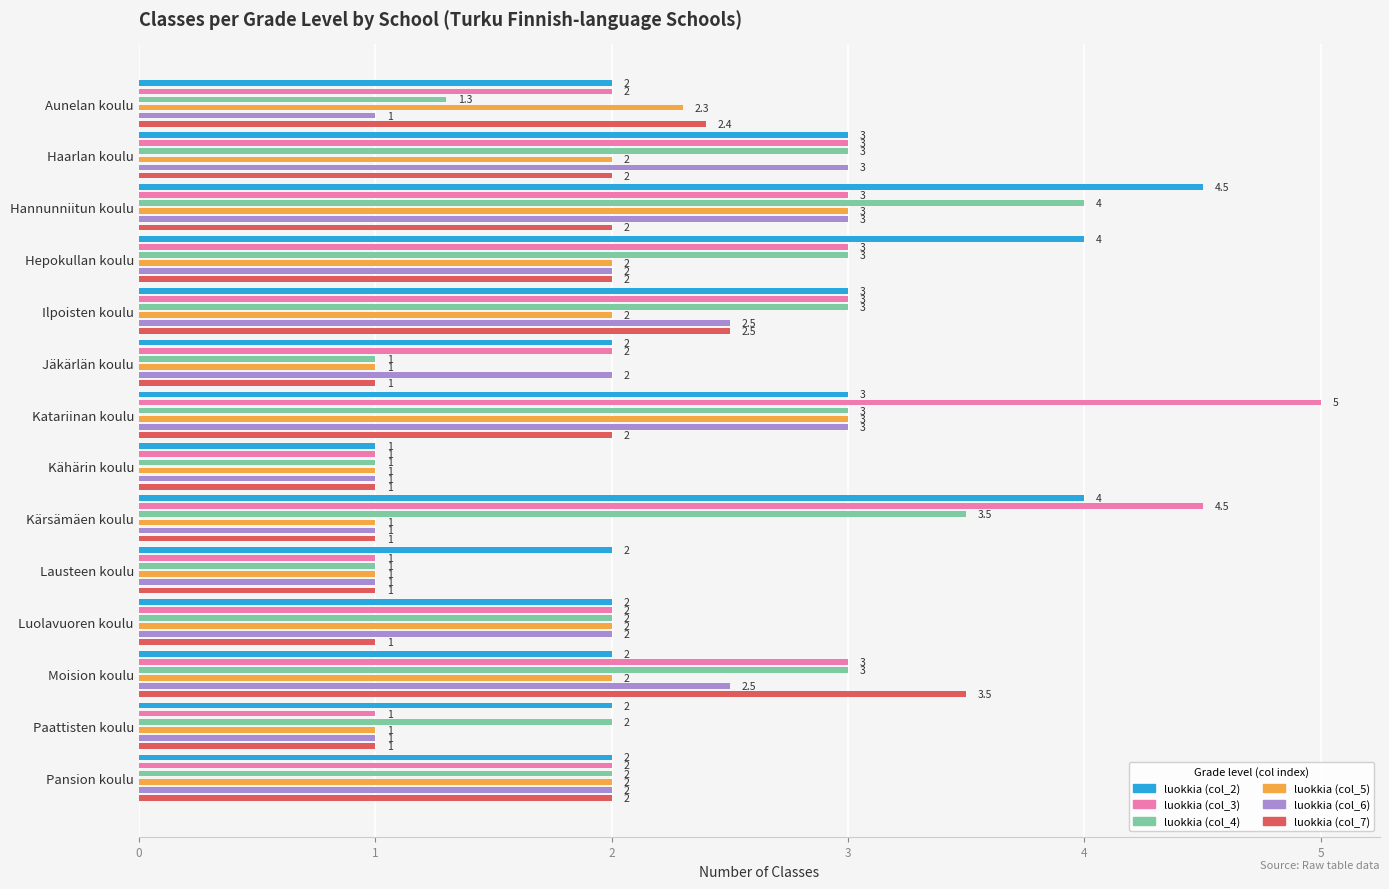

What is the minimum value shown in the chart?

1.0